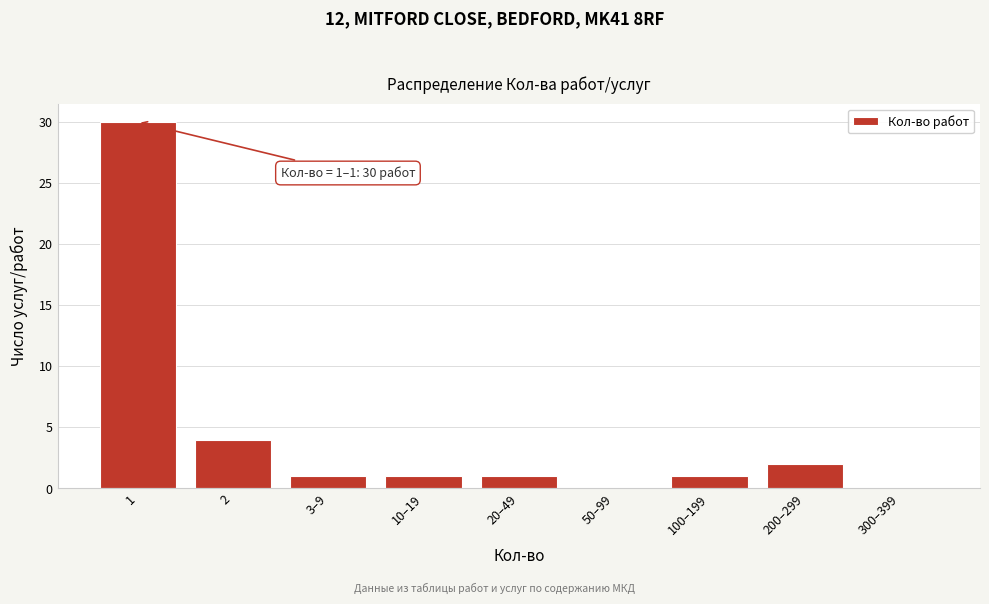

Reading left to right, extract all data points from this chart.

1=30	2=4	3–9=1	10–19=1	20–49=1	50–99=0	100–199=1	200–299=2	300–399=0